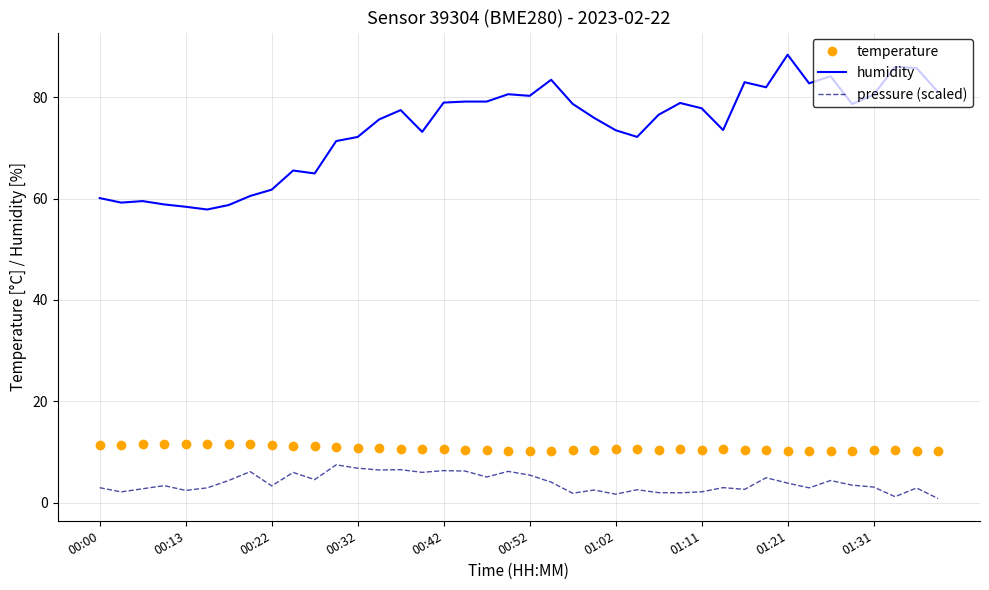

True or false: temperature and humidity intersect in this chart.

False